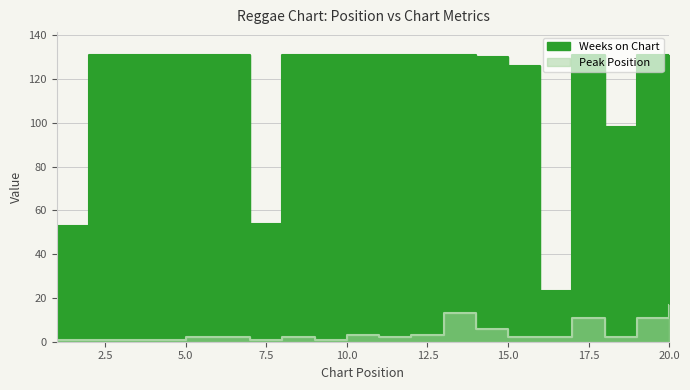

What is the difference between the maximum and second lowest values in the Peak Position series?

16